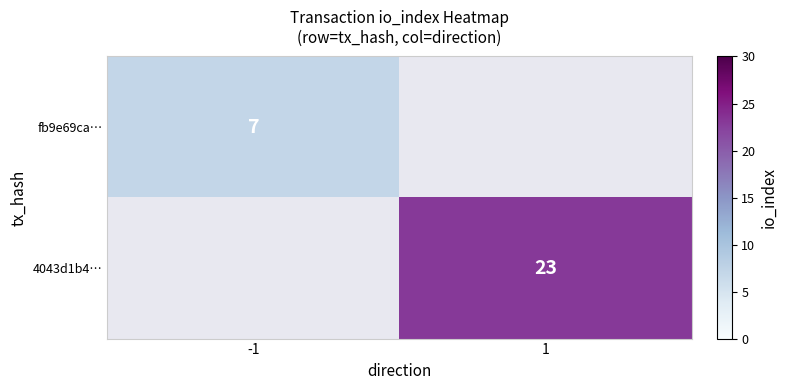

The value of fb9e69ca… at -1 is 7. True or false?

True